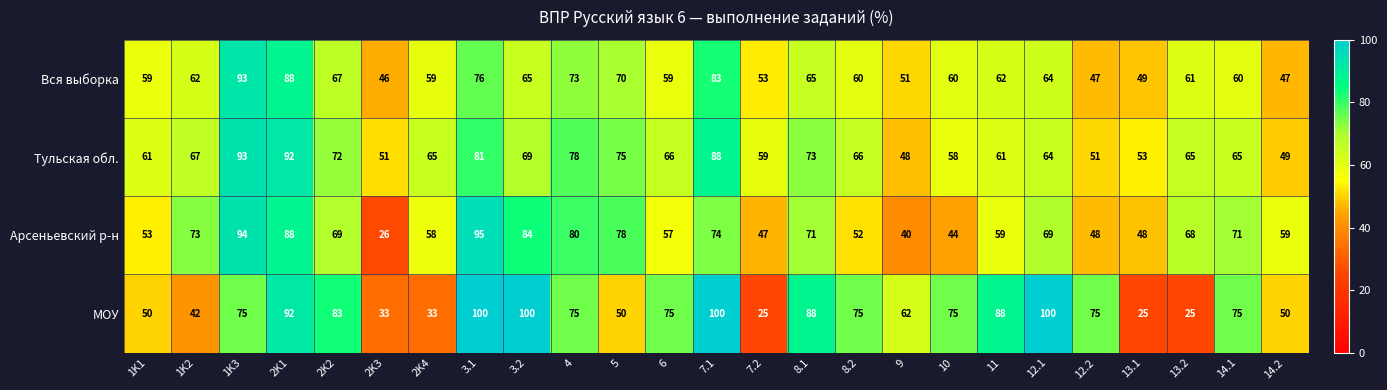

What is the sum of the Тульская обл. values at 1K3 and 4?

171